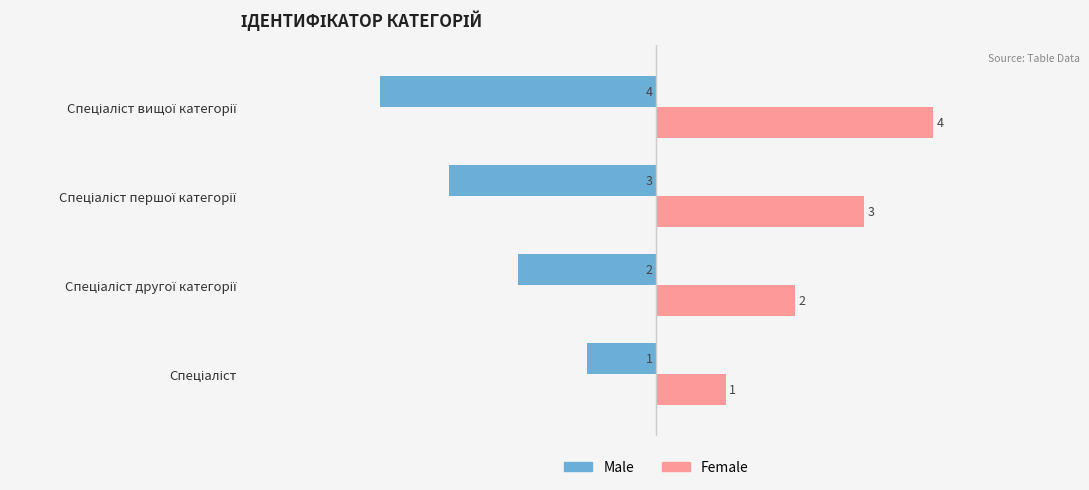

List the series in order of their peak value, highest first.

Female, Male